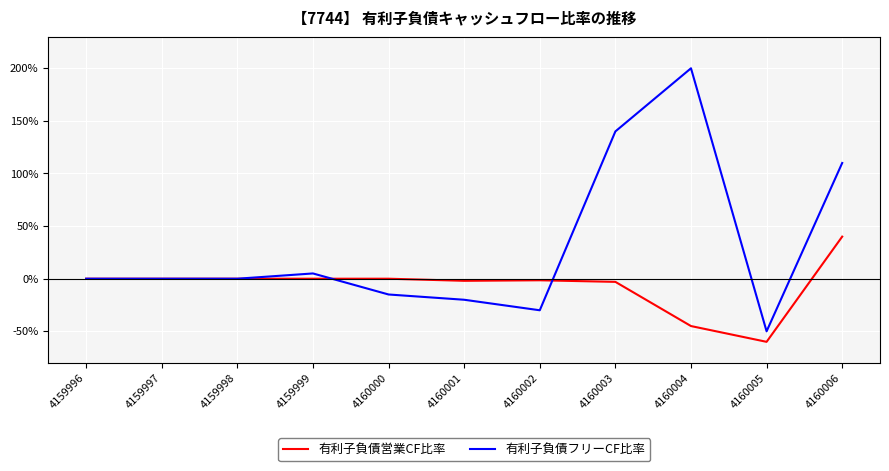

Where is 有利子負債フリーCF比率 nearest to the value 75?

4160006